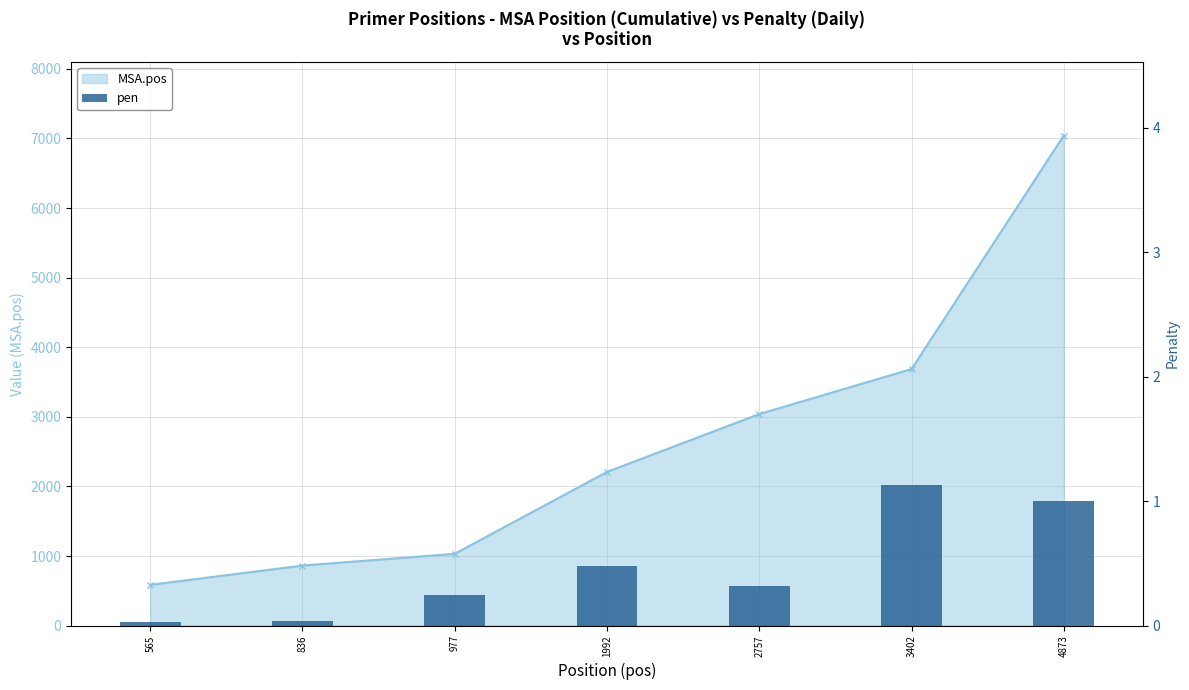

What is the change in value from 2757 to 3402?

+0.8